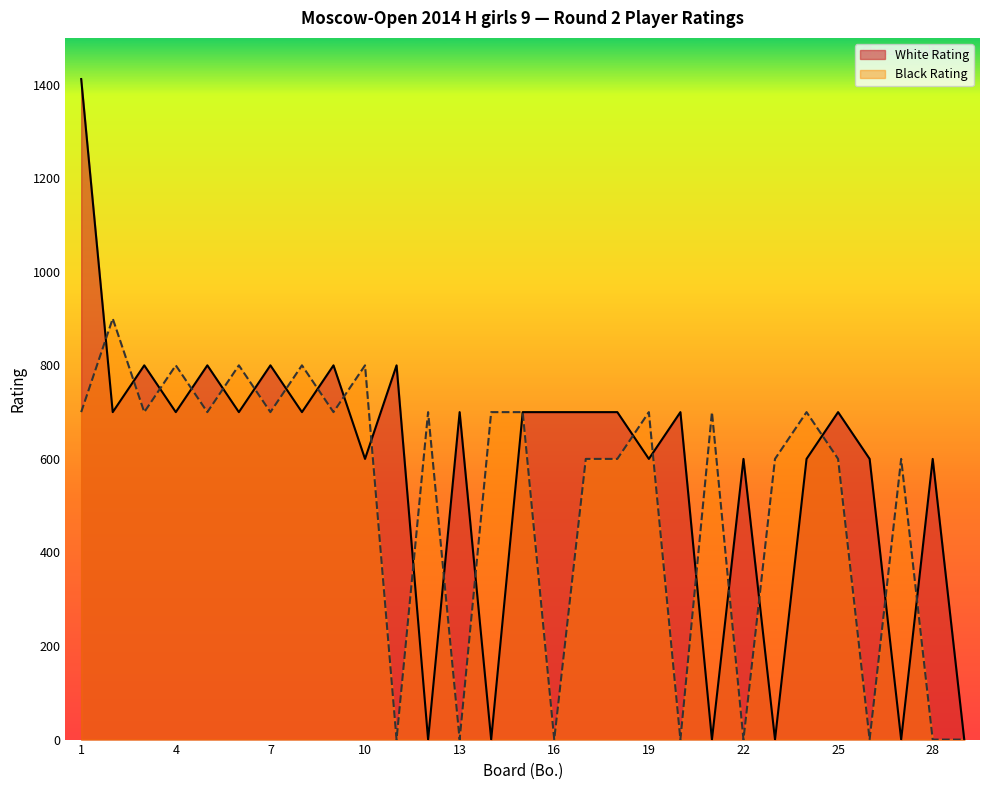

What is the average value of the White Rating series?

576